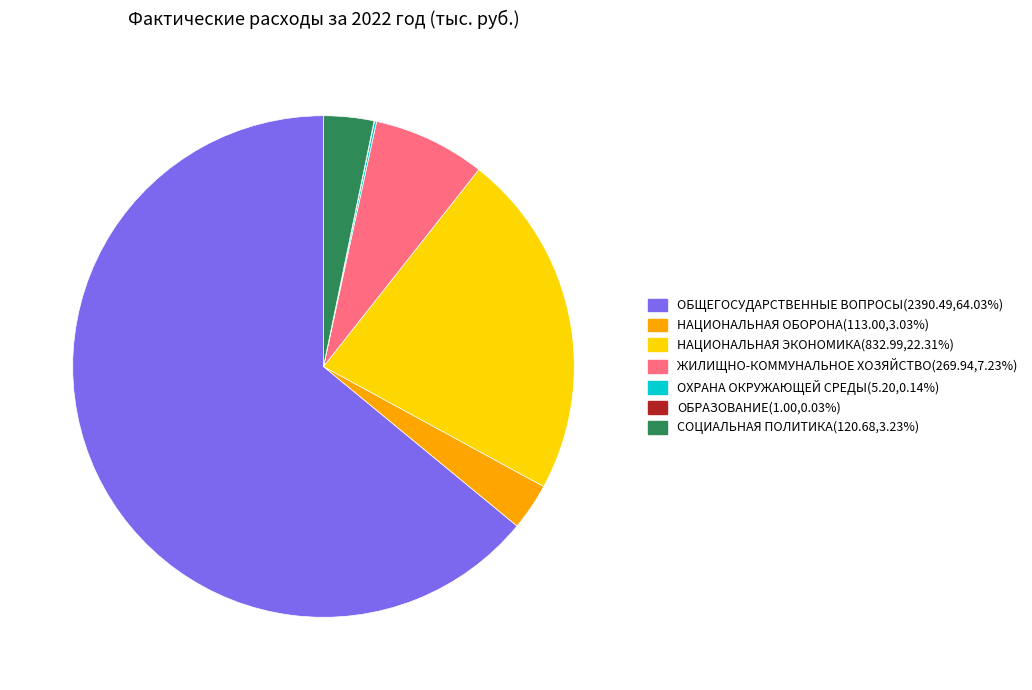

Does any single category account for the majority?

Yes